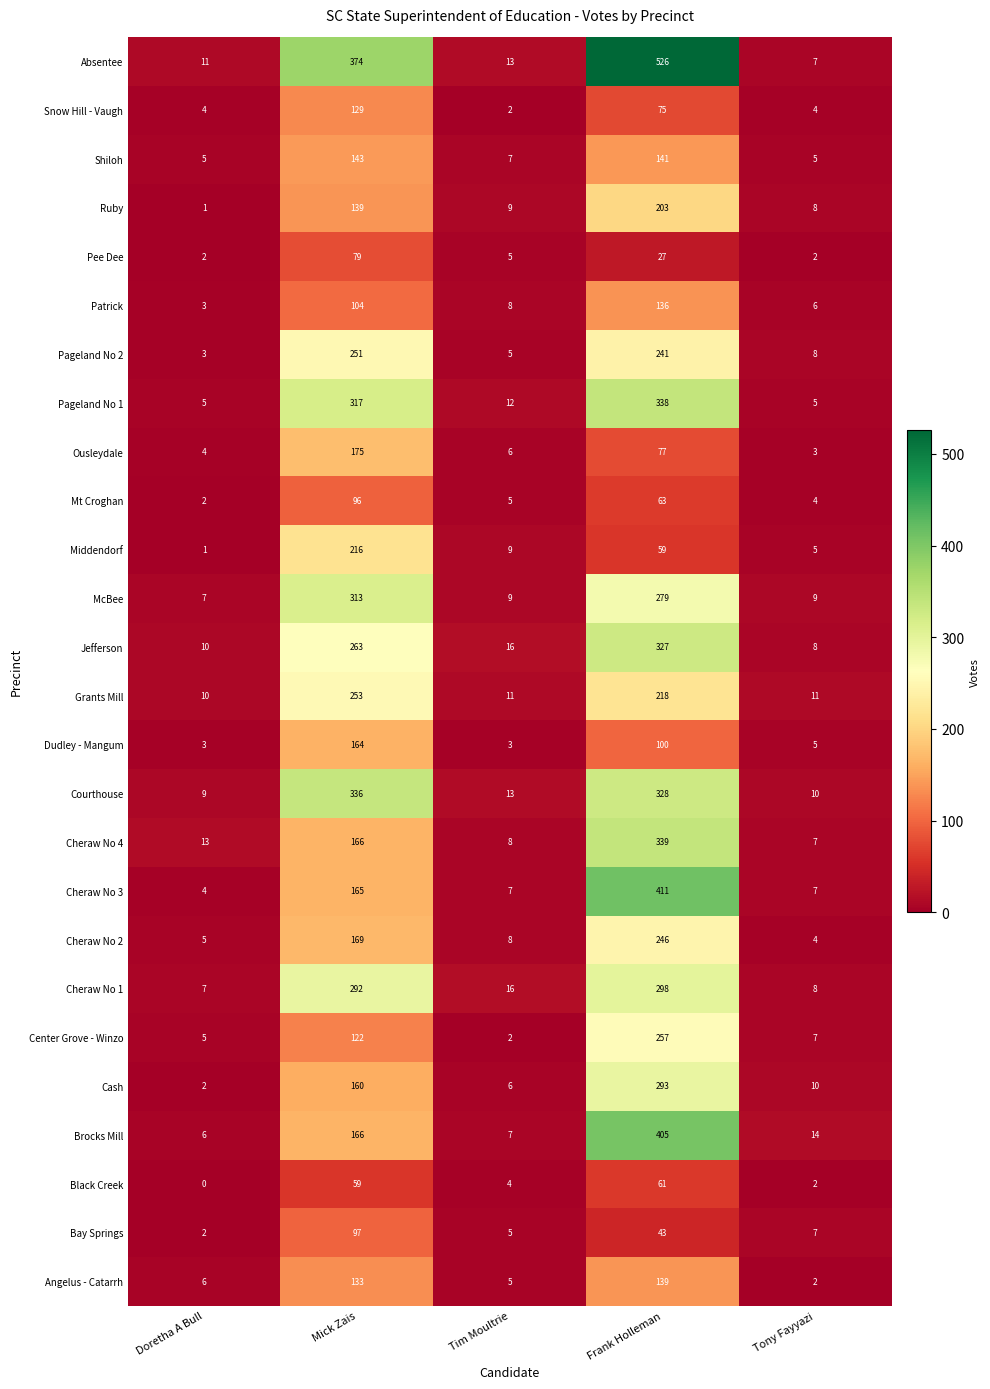

Which series has the largest total across all categories?

Absentee